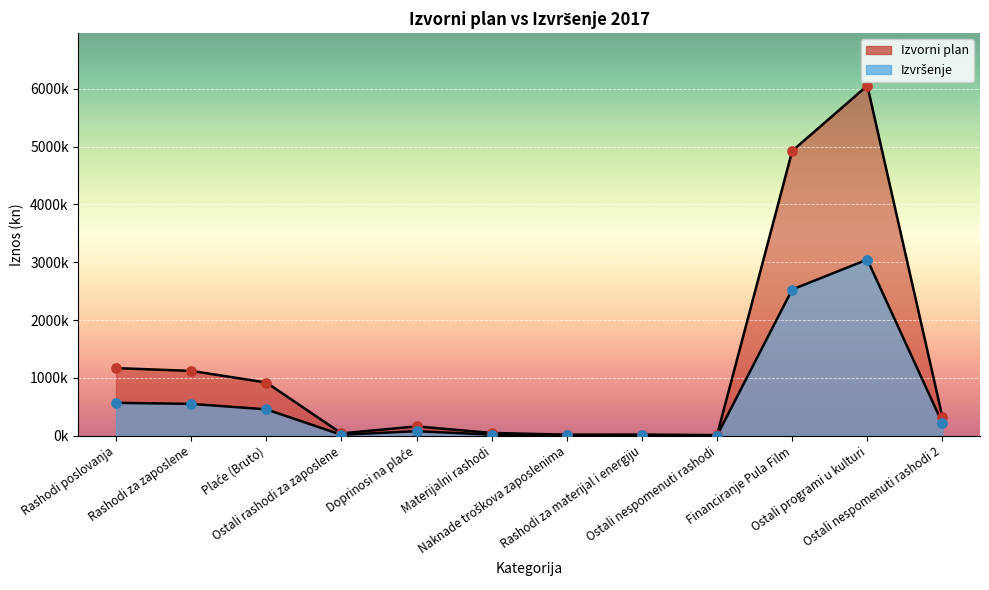

Which series reaches the minimum Y coordinate?

Izvršenje